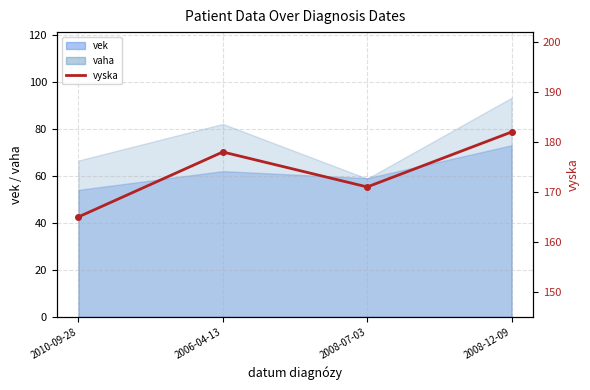

At which category does the data reach its first local valley?

2008-07-03